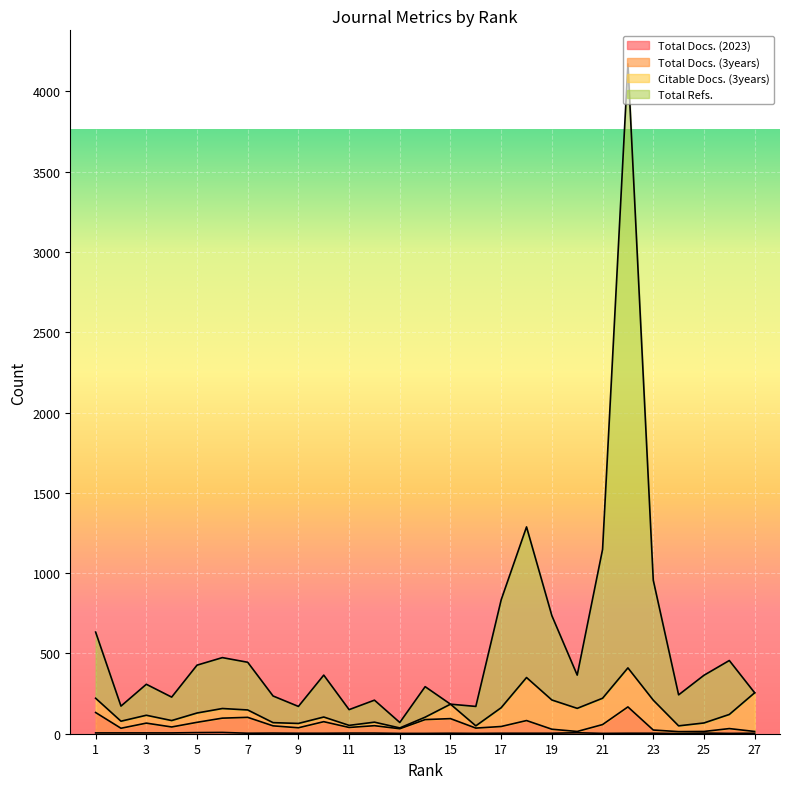

At how many categories does at least one series exceed 1076?

3